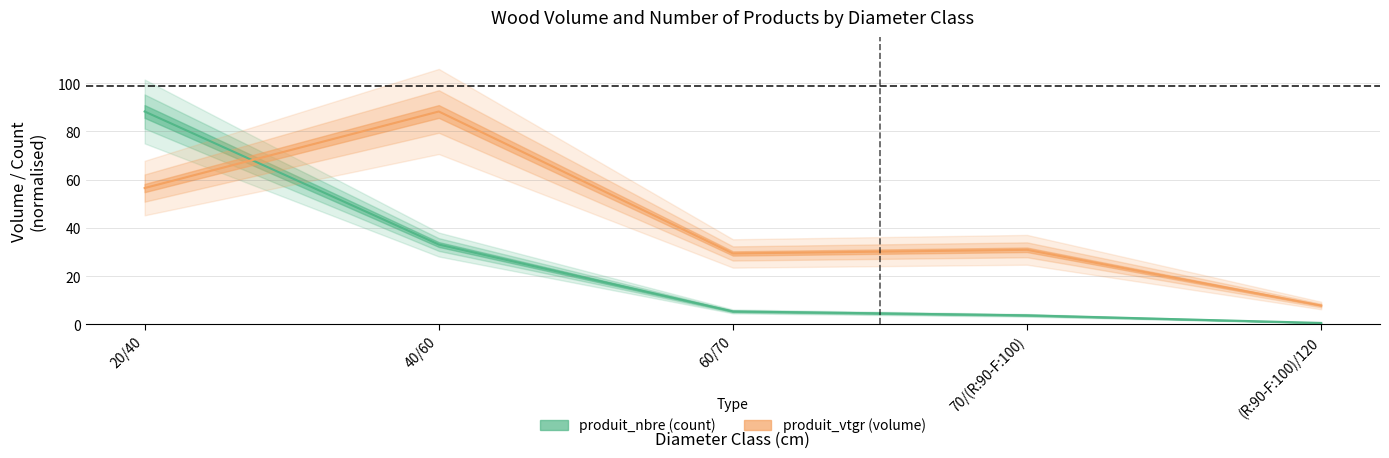

At how many categories does at least one series exceed 5?

5